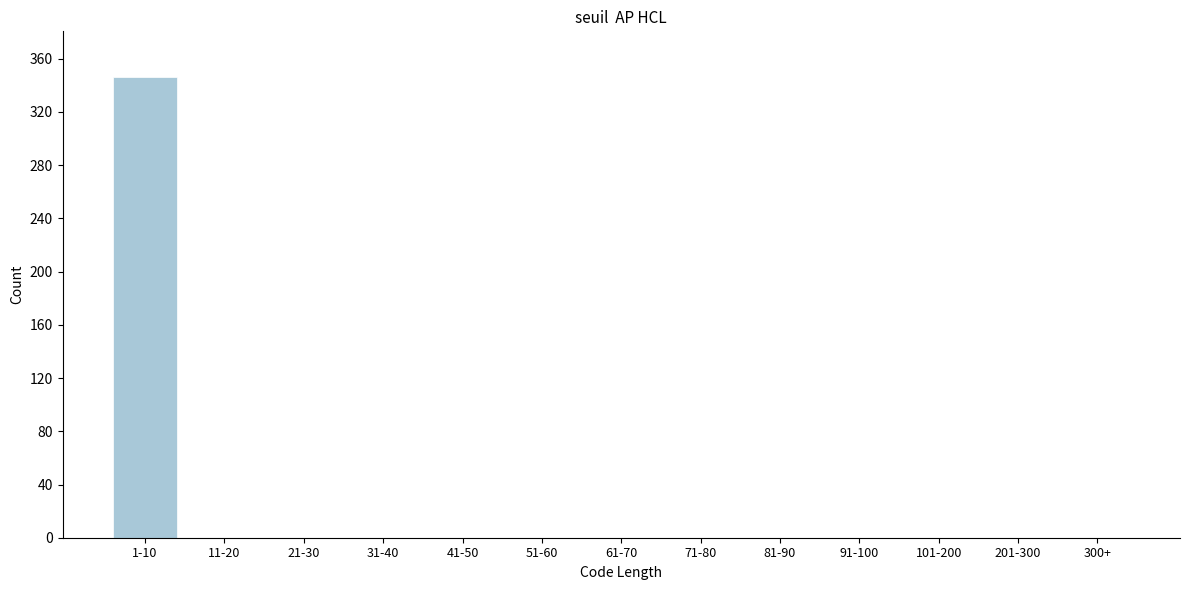

Reading right to left, extract all data points from this chart.

300+=0	201-300=0	101-200=0	91-100=0	81-90=0	71-80=0	61-70=0	51-60=0	41-50=0	31-40=0	21-30=0	11-20=0	1-10=346